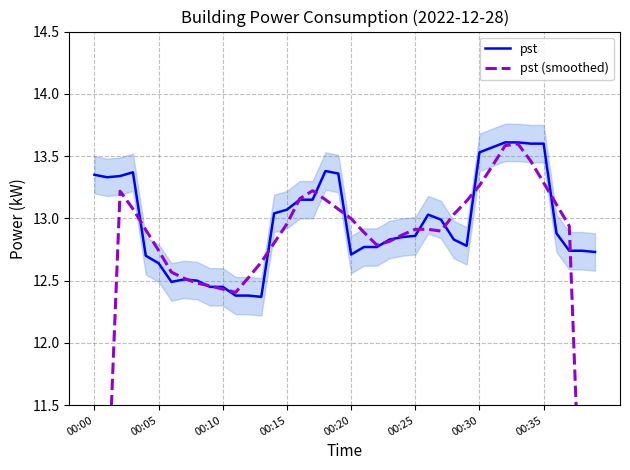

How many interior local valleys does the pst (smoothed) series have?

3